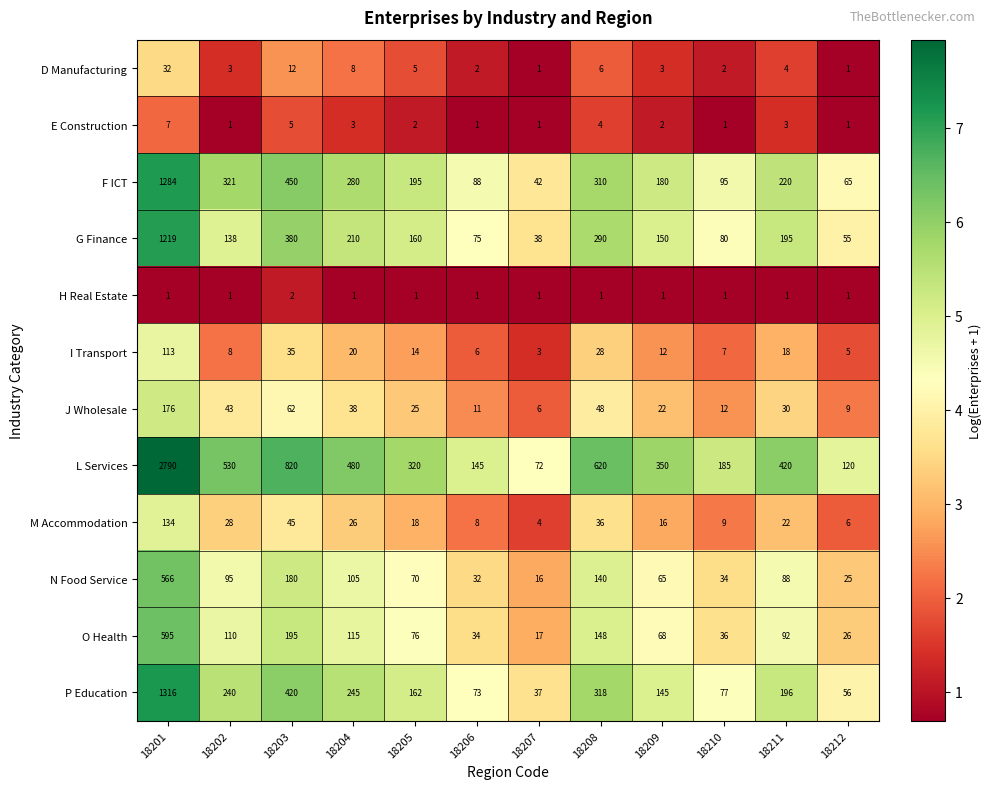

What is the total value across all series at 18211?

1289